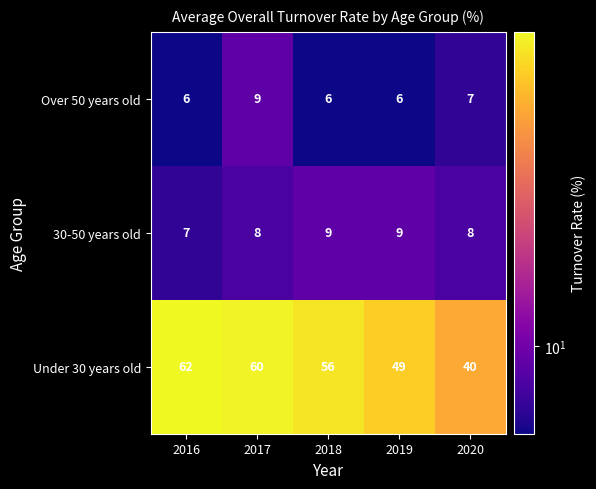

Reading left to right, extract all data points from this chart.

Over 50 years old: 6	9	6	6	7
30-50 years old: 7	8	9	9	8
Under 30 years old: 62	60	56	49	40